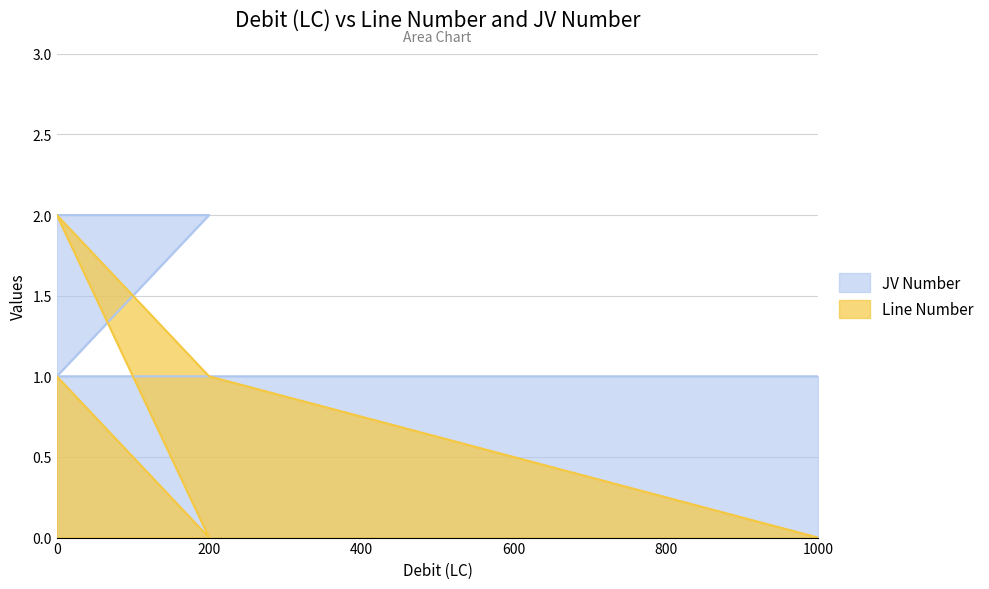

True or false: JV Number has more than 0 points higher than both neighbors.

False